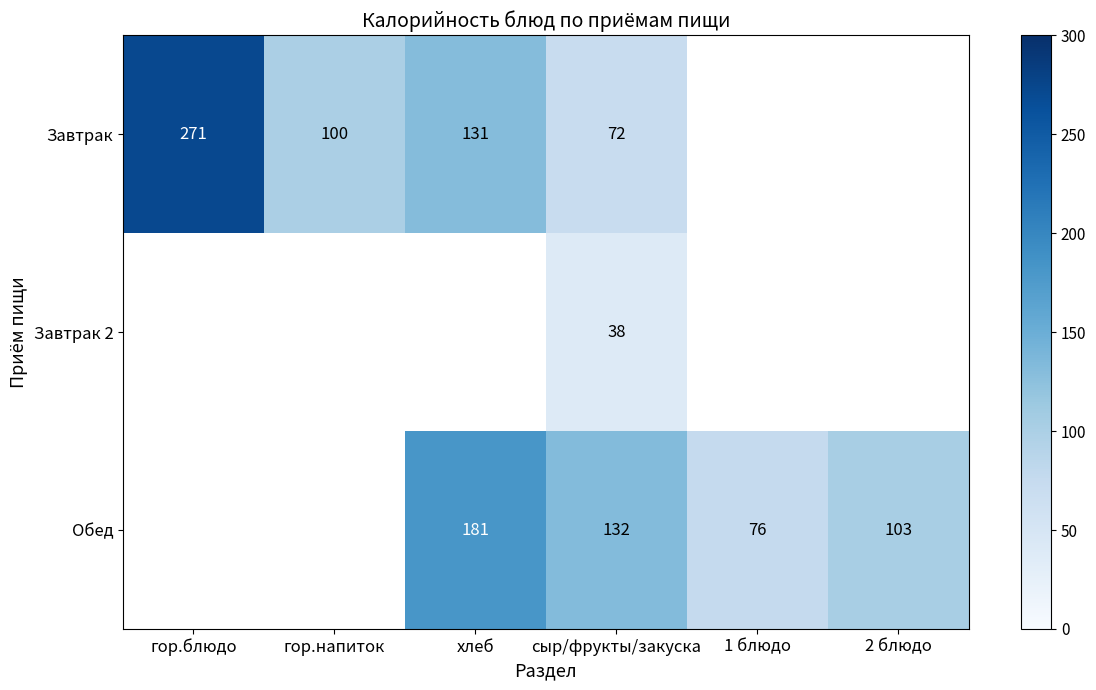

True or false: Завтрак has a value of 100 at гор.напиток.

True